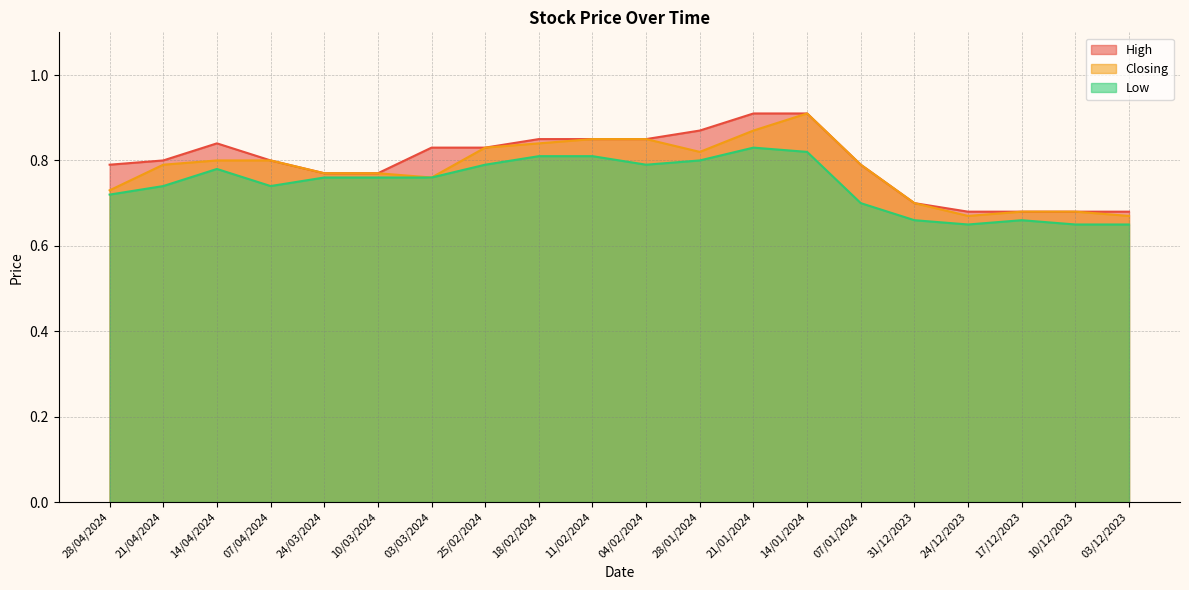

True or false: Low and High intersect in this chart.

False